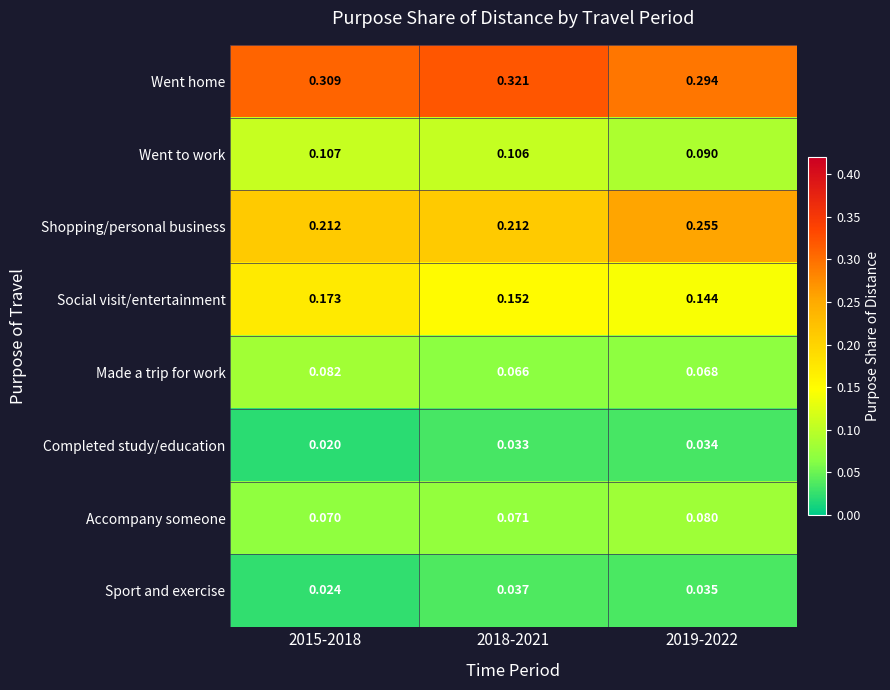

Which series has the largest total across all categories?

Went home